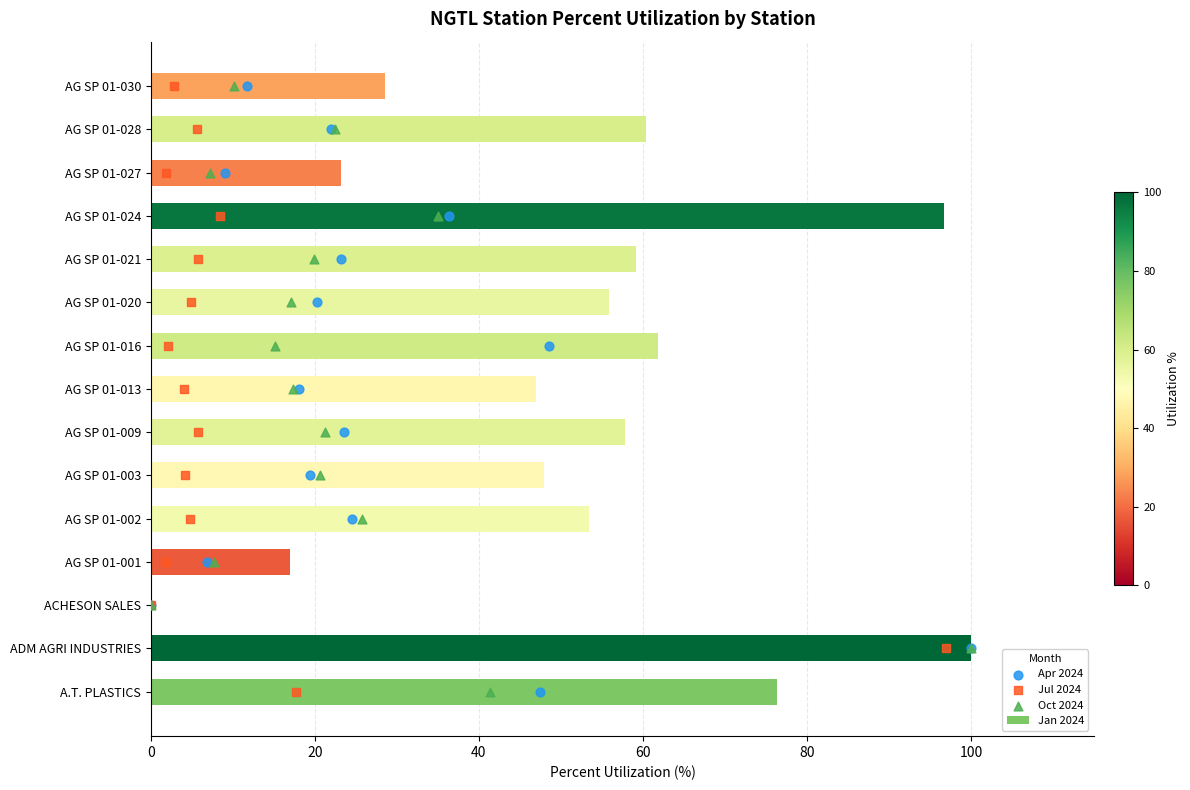

Is the value of Oct 2024 at 9 greater than the value of Apr 2024 at 80?

Yes